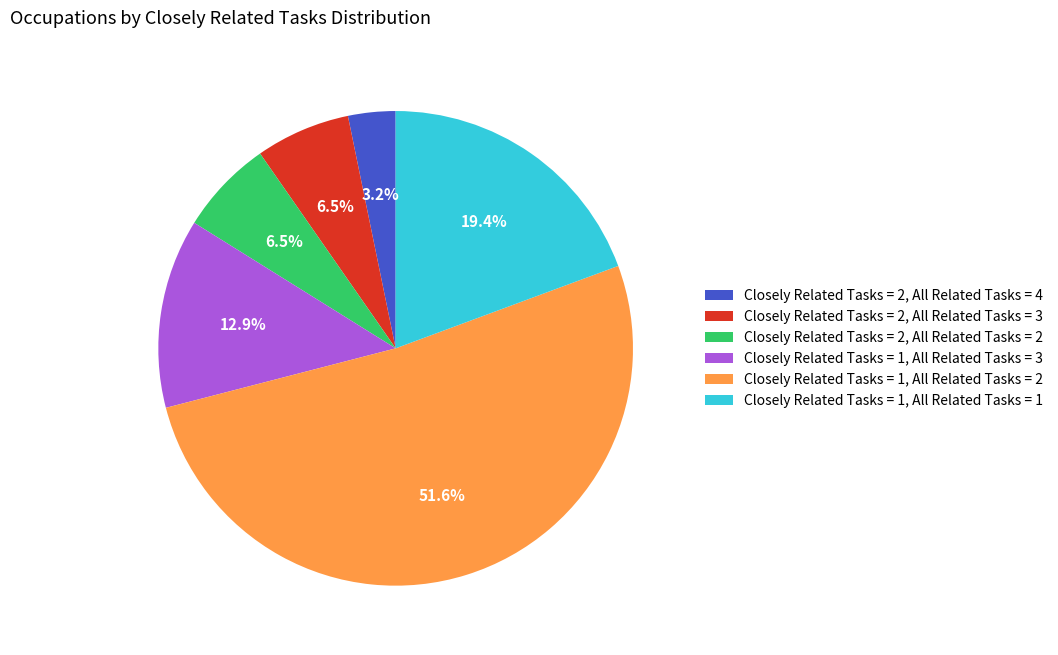

To the nearest percent, what percentage of the pie is Closely Related Tasks = 2, All Related Tasks = 4?

3%